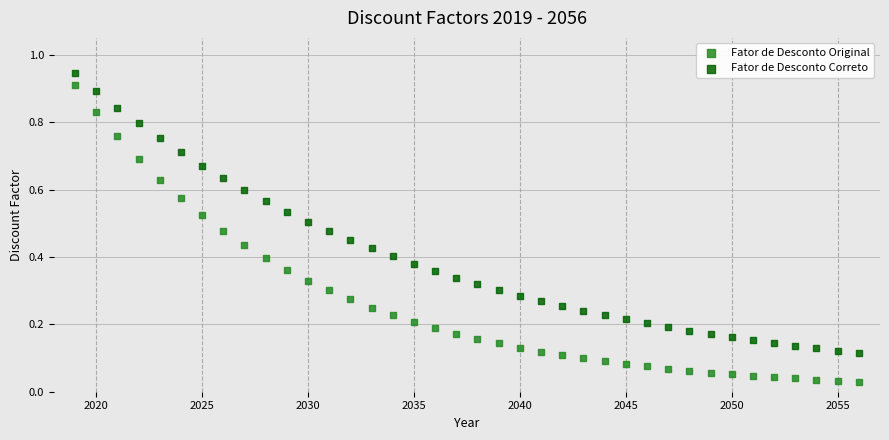

Which series contains the lowest Y value?

Fator de Desconto Original